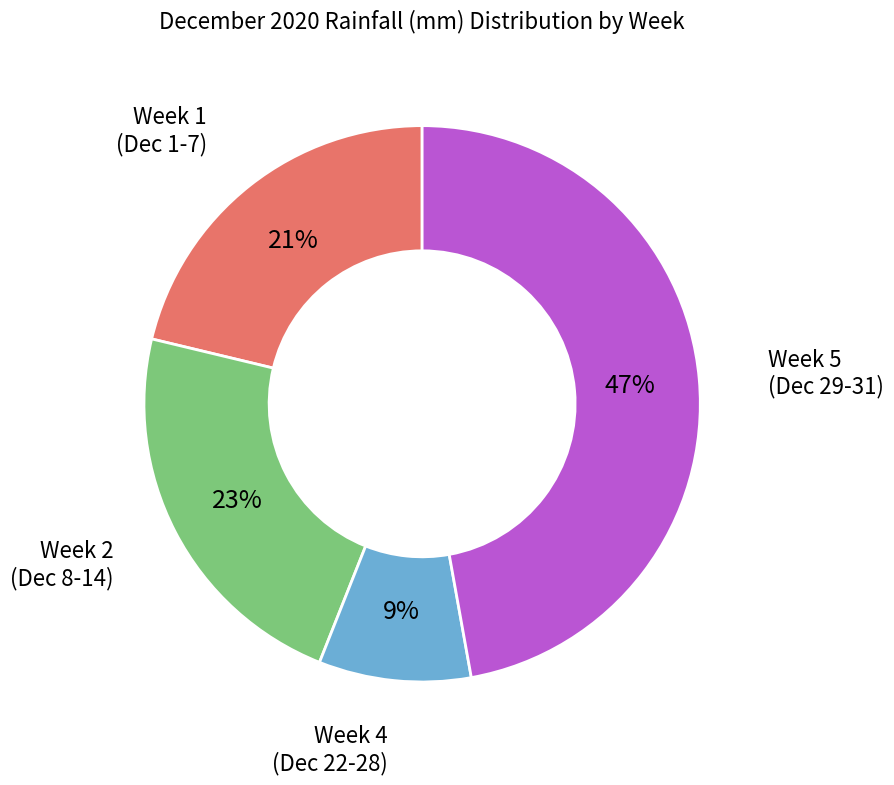

To the nearest percent, what portion does Week 4 (Dec 22-28) represent?

9%